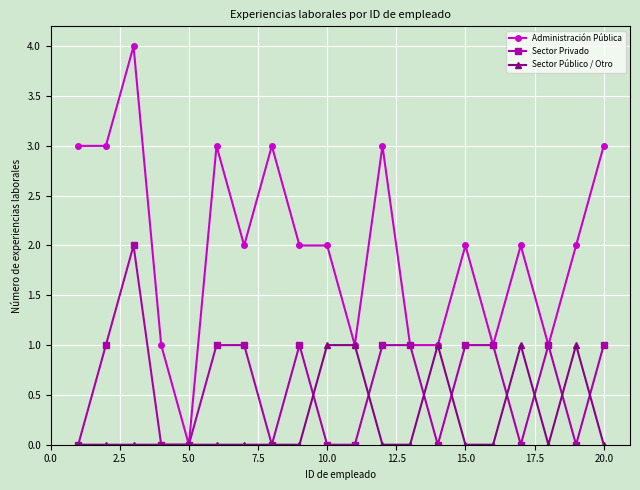

Reading left to right, list all the values displayed in this chart.

Administración Pública: 3	3	4	1	0	3	2	3	2	2	1	3	1	1	2	1	2	1	2	3
Sector Privado: 0	1	2	0	0	1	1	0	1	0	0	1	1	0	1	1	0	1	0	1
Sector Público / Otro: 0	0	0	0	0	0	0	0	0	1	1	0	0	1	0	0	1	0	1	0